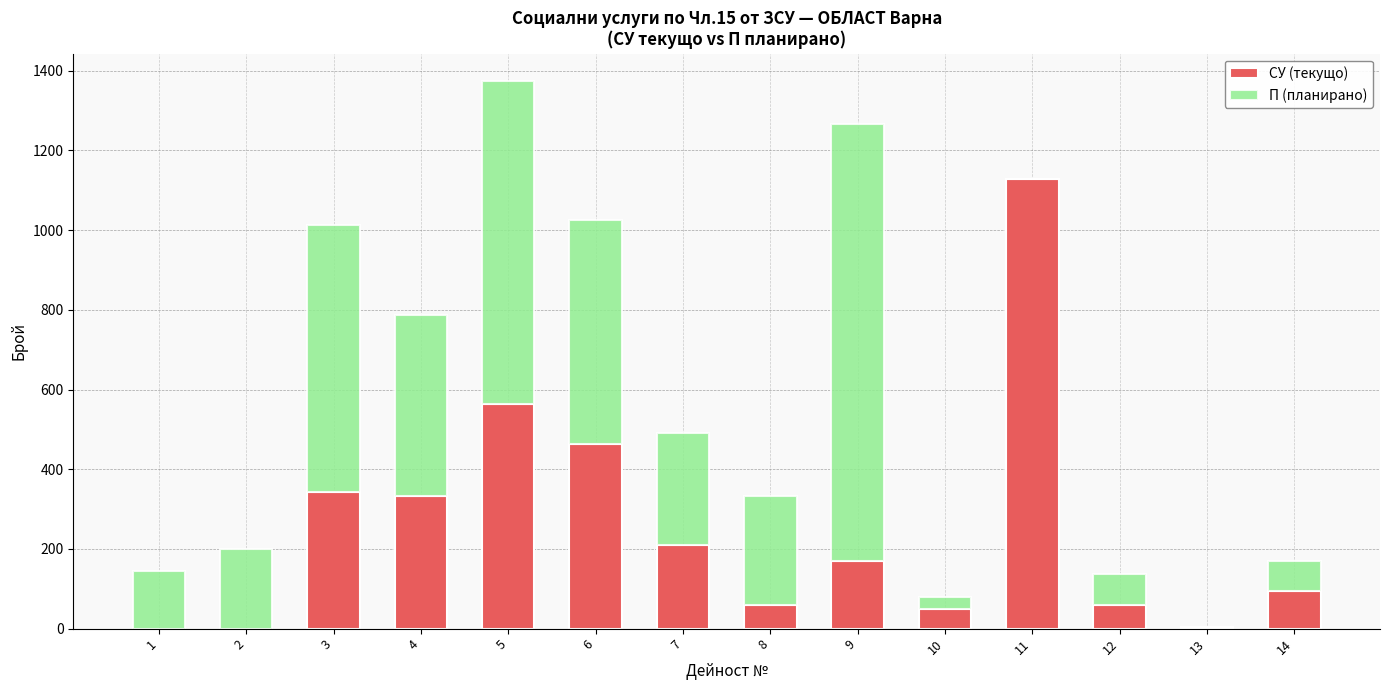

At which category is the sum across all series the highest?

5